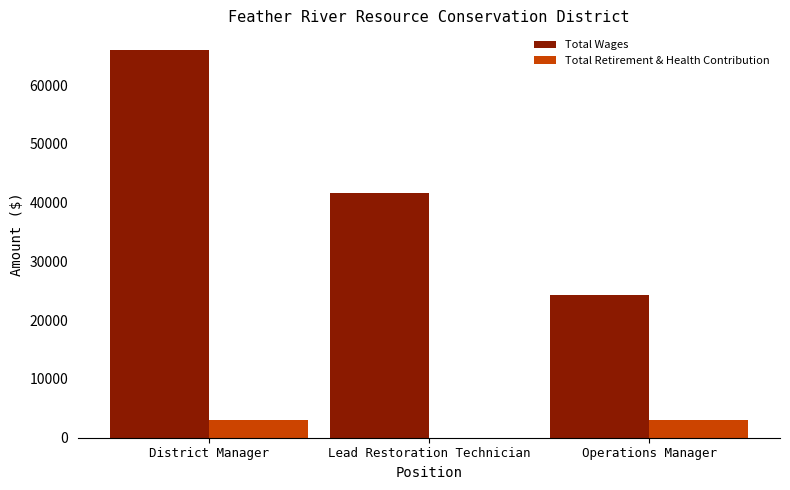

What is the greatest value displayed?

66000